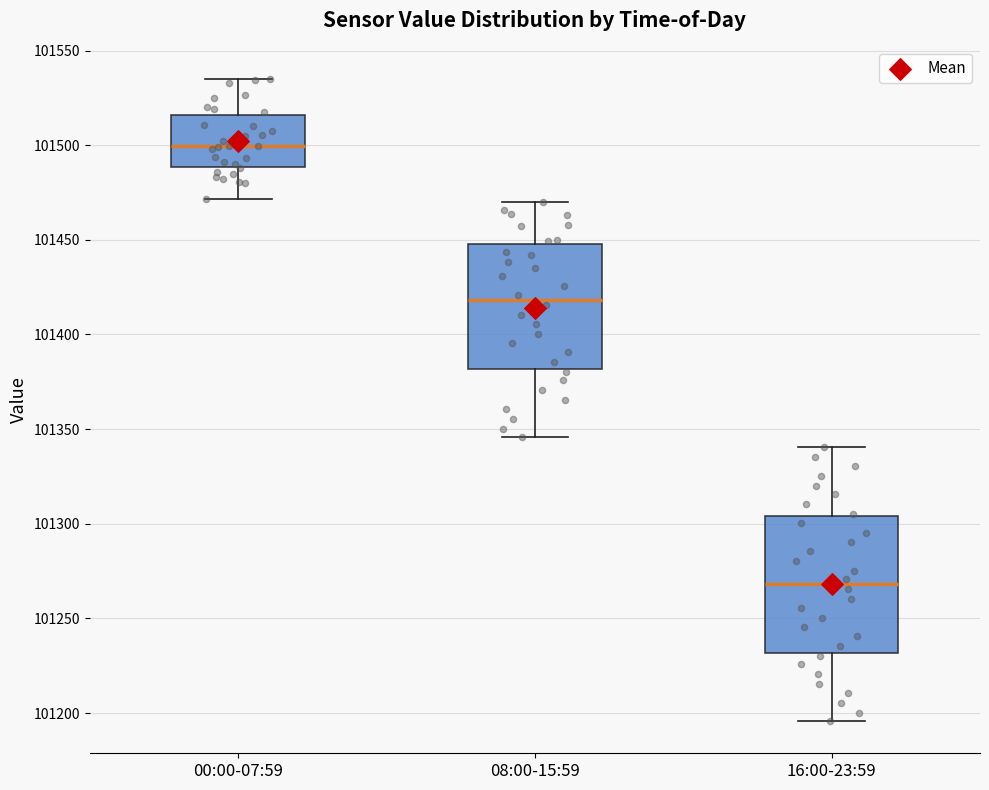

Reading left to right, transcribe this box plot: for each box, give where its median line is, the range the box spans, and where its two whiskers end, as read against the y-axis. The values are not printed on the chart, so give them approximately, as read against the axis.

00:00-07:59: median 101500, box 101490 to 101515, whiskers 101470 to 101535
08:00-15:59: median 101420, box 101380 to 101450, whiskers 101345 to 101470
16:00-23:59: median 101270, box 101230 to 101305, whiskers 101195 to 101340